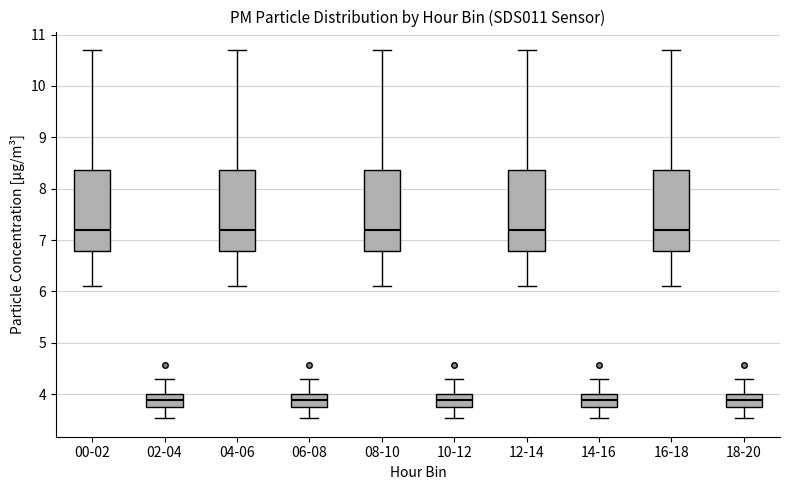

Reading left to right, transcribe this box plot: for each box, give where its median line is, the range the box spans, and where its two whiskers end, as read against the y-axis. The values are not printed on the chart, so give them approximately, as read against the axis.

00-02: median 7.2, box 6.8 to 8.4, whiskers 6.1 to 10.7
02-04: median 3.9, box 3.8 to 4.0, whiskers 3.5 to 4.3
04-06: median 7.2, box 6.8 to 8.4, whiskers 6.1 to 10.7
06-08: median 3.9, box 3.8 to 4.0, whiskers 3.5 to 4.3
08-10: median 7.2, box 6.8 to 8.4, whiskers 6.1 to 10.7
10-12: median 3.9, box 3.8 to 4.0, whiskers 3.5 to 4.3
12-14: median 7.2, box 6.8 to 8.4, whiskers 6.1 to 10.7
14-16: median 3.9, box 3.8 to 4.0, whiskers 3.5 to 4.3
16-18: median 7.2, box 6.8 to 8.4, whiskers 6.1 to 10.7
18-20: median 3.9, box 3.8 to 4.0, whiskers 3.5 to 4.3